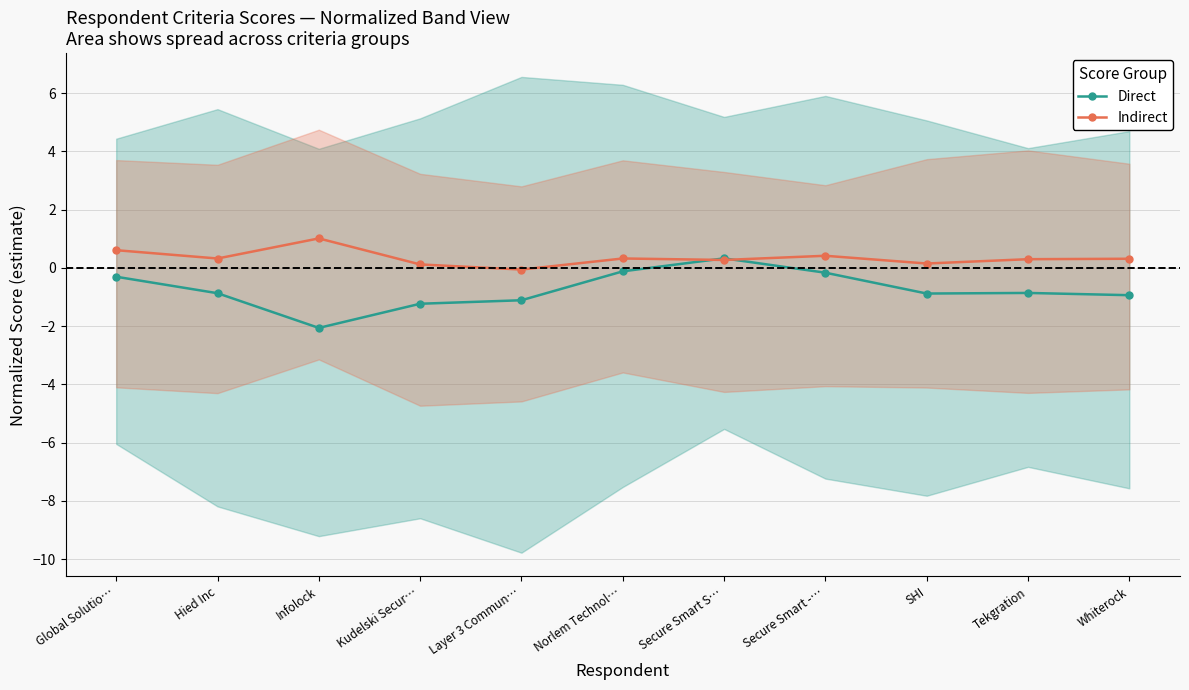

At which label does Direct reach its minimum?

Infolock